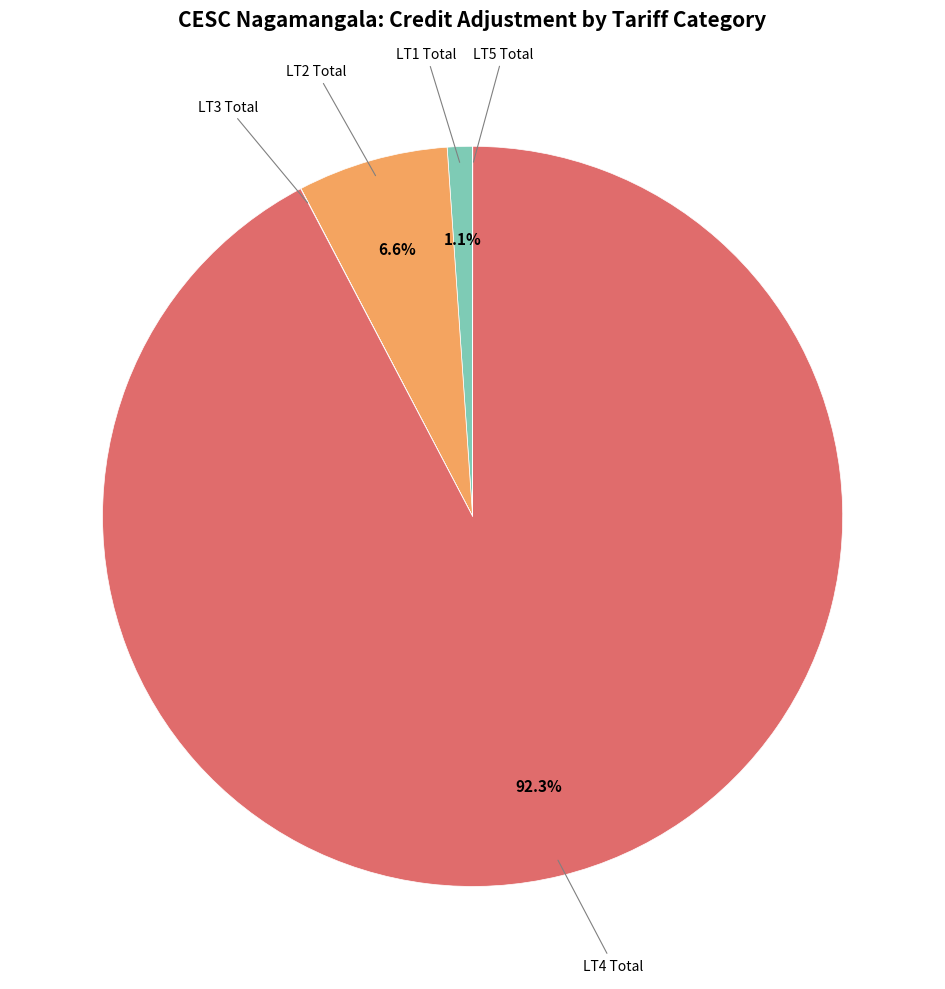

Is LT1 Total the majority of the pie?

No